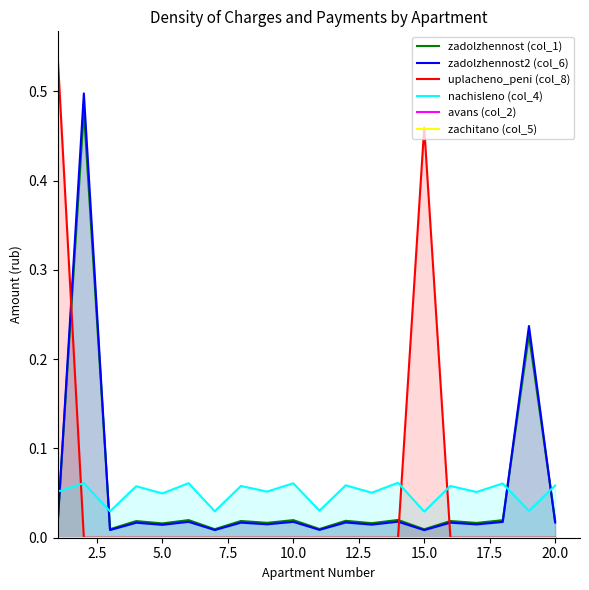

True or false: zadolzhennost2 (col_6) and nachisleno (col_4) intersect in this chart.

True